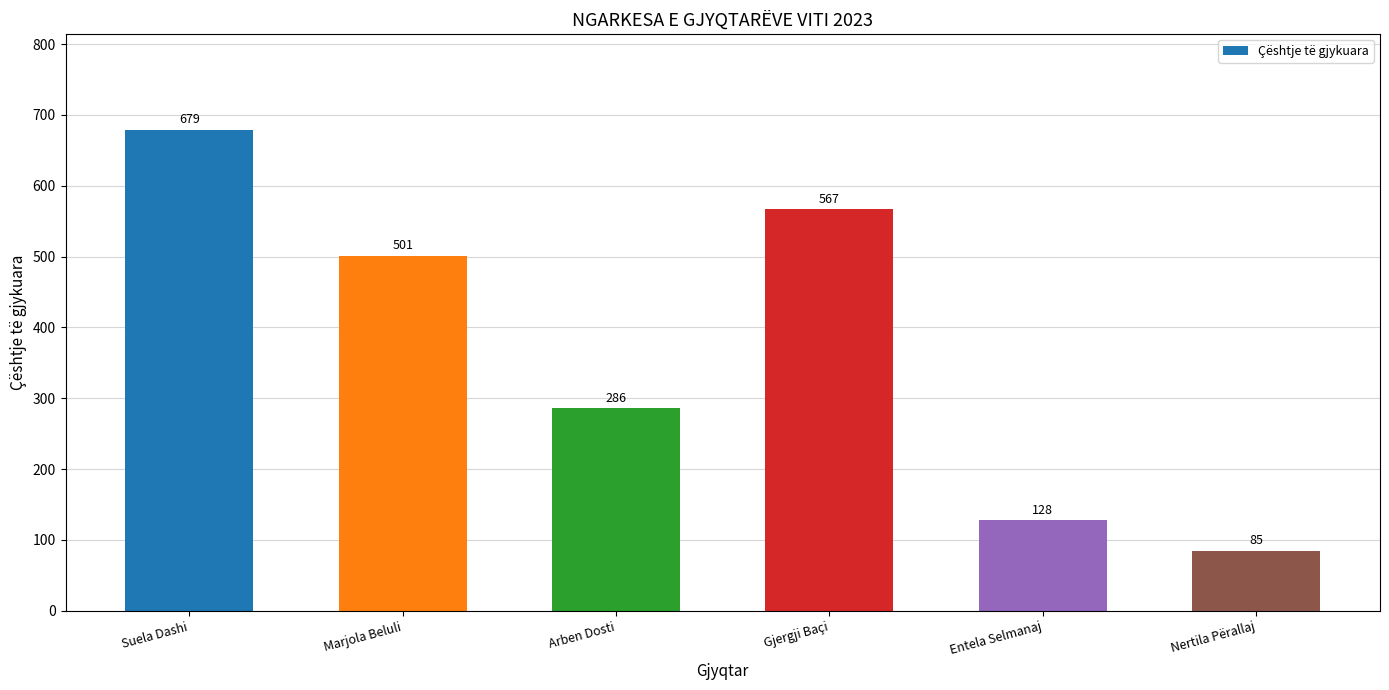

True or false: the data shows 85 at Nertila Përallaj.

True